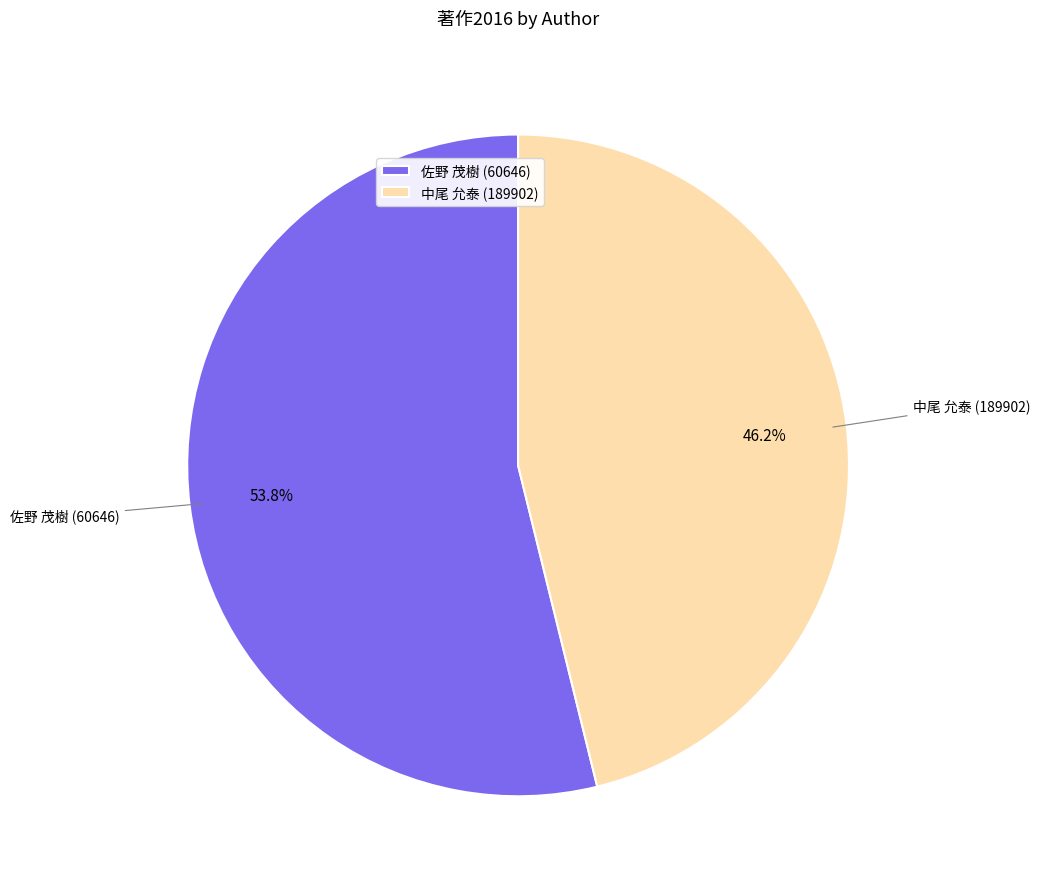

Do 中尾 允泰 (189902) and 佐野 茂樹 (60646) together represent more than half of the pie?

Yes